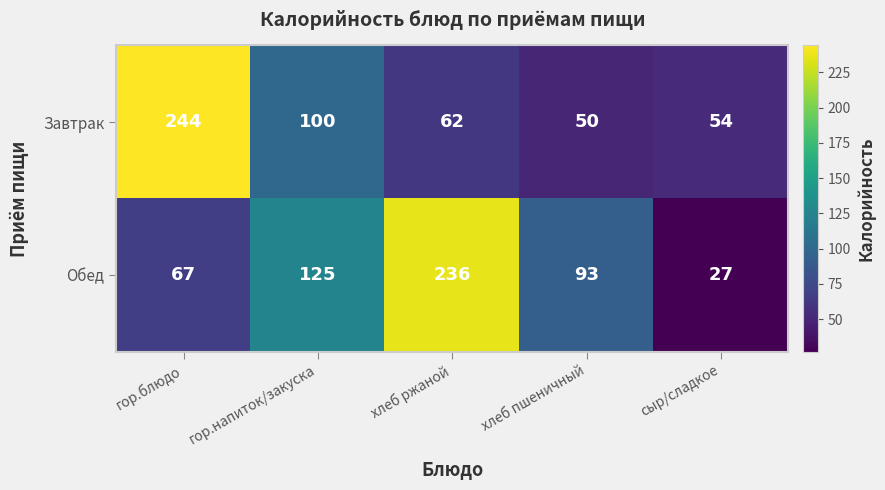

Read the Завтрак value at гор.напиток/закуска, to the nearest 5.

100